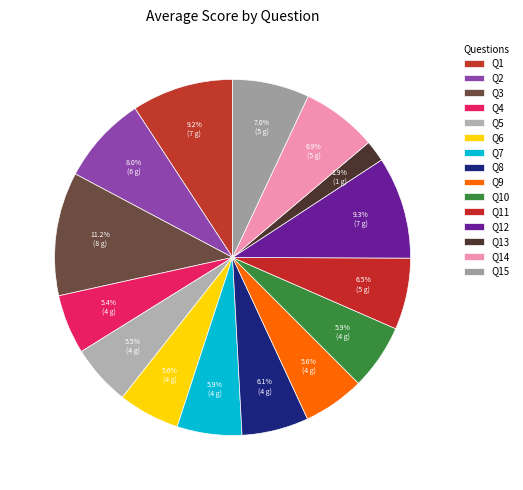

Which slice is the largest?

Q3